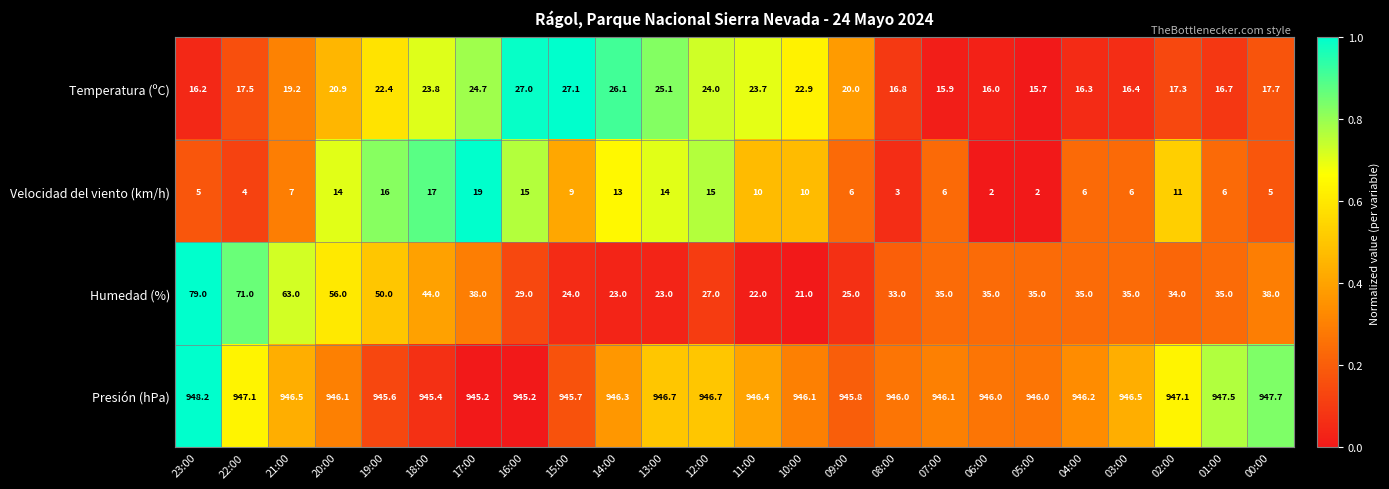

What is the spread (max minus min) of values at 22:00?

943.1